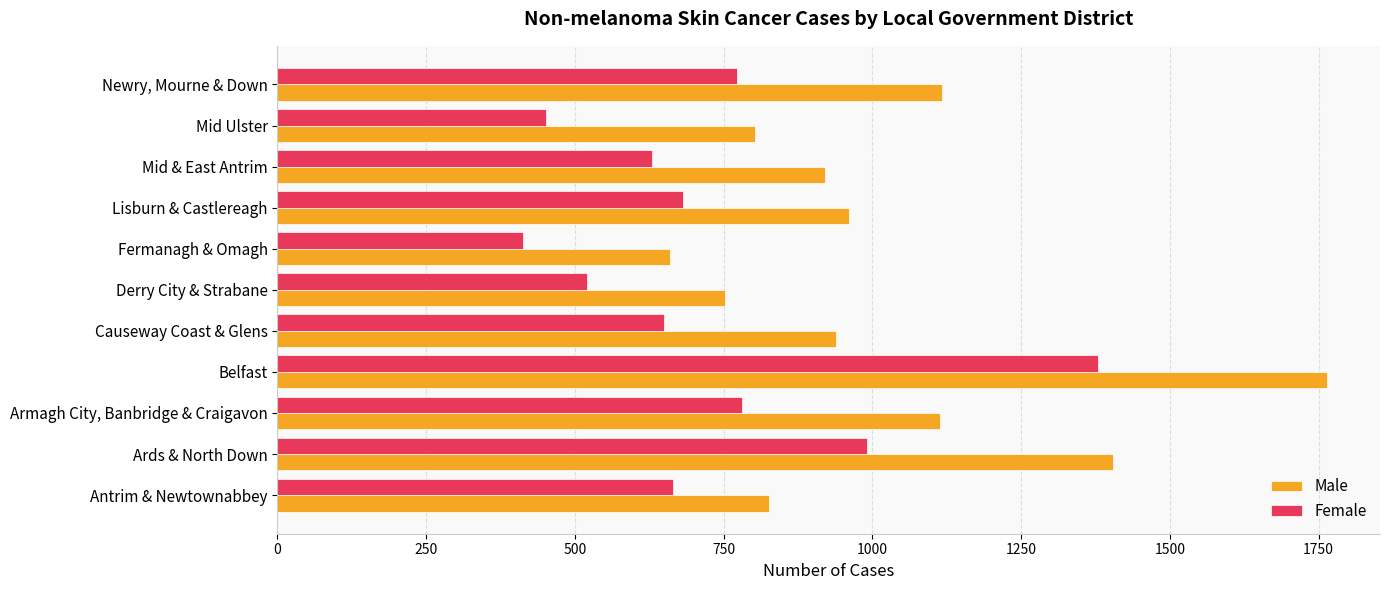

Rank the categories by Female value from highest to lowest.

Belfast, Ards & North Down, Armagh City, Banbridge & Craigavon, Newry, Mourne & Down, Lisburn & Castlereagh, Antrim & Newtownabbey, Causeway Coast & Glens, Mid & East Antrim, Derry City & Strabane, Mid Ulster, Fermanagh & Omagh